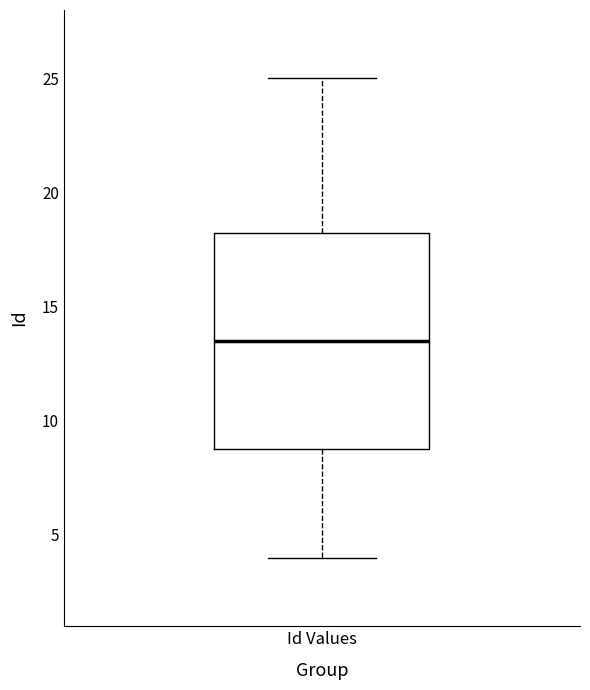

Where is the upper edge of the box for Id Values on the y-axis? The values are not printed on the chart, so give them approximately, as read against the axis.

18.5